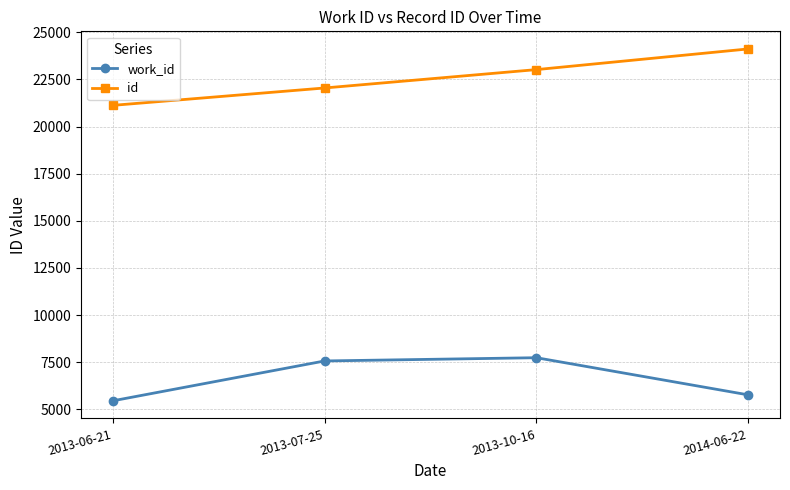

Rank the series by their maximum value, from highest to lowest.

id, work_id